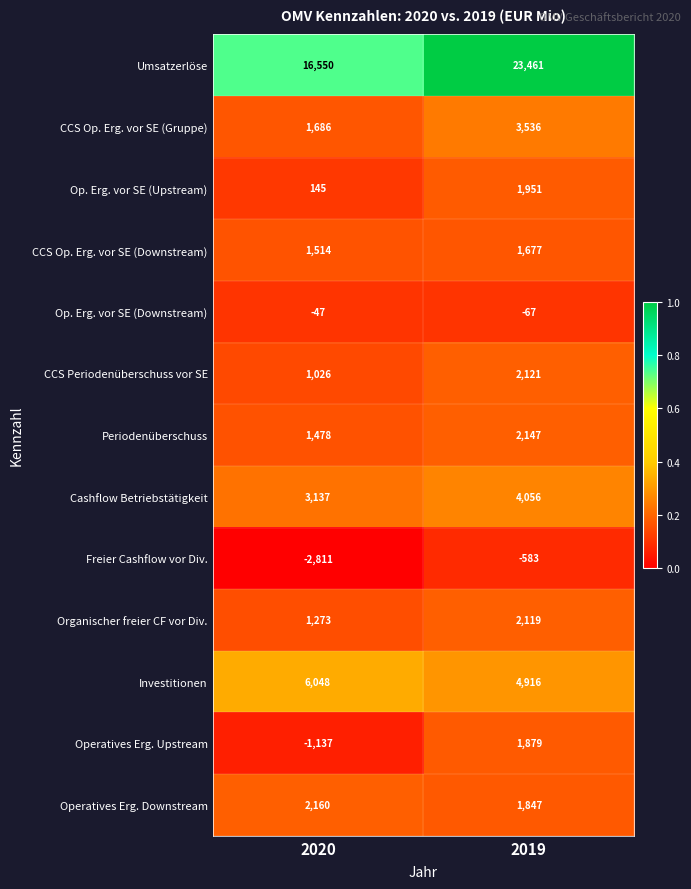

What is the approximate value of CCS Op. Erg. vor SE (Downstream) at 2020, to the nearest 10?

1510